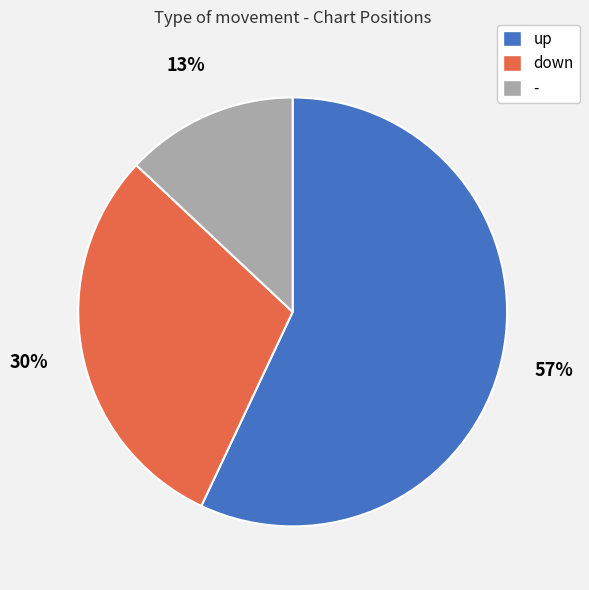

Which slice is the largest?

up